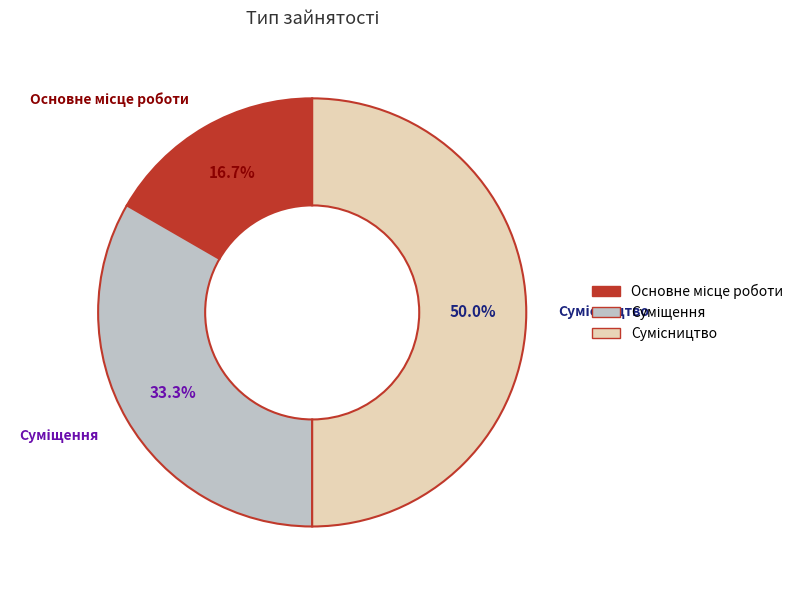

Count the number of slices in the pie.

3